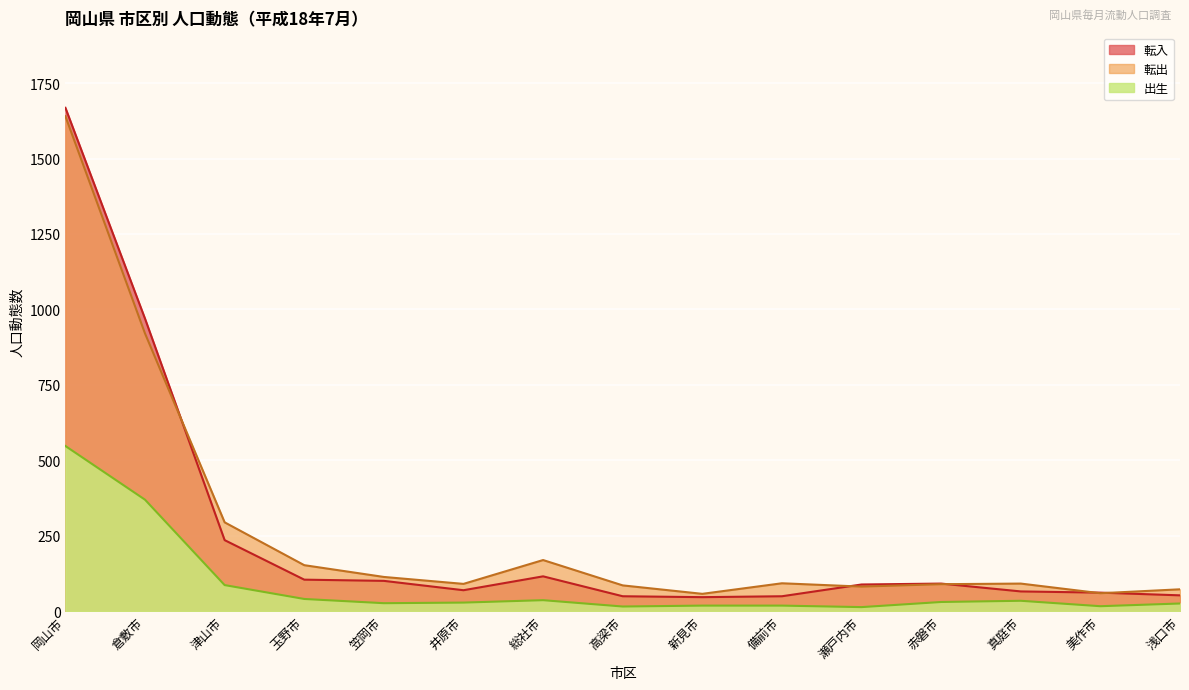

How many values in the 出生 series exceed 28?

7